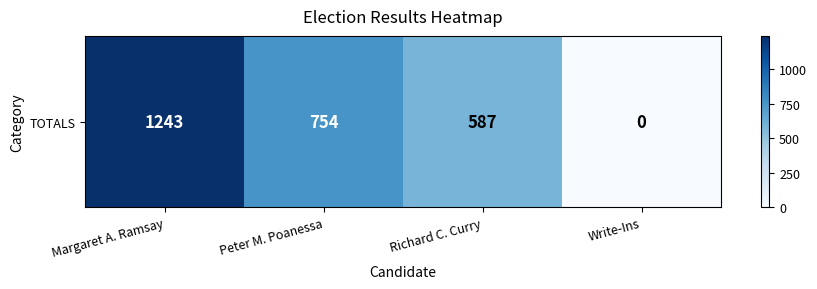

What is the sum of the values at Margaret A. Ramsay and Richard C. Curry?

1830